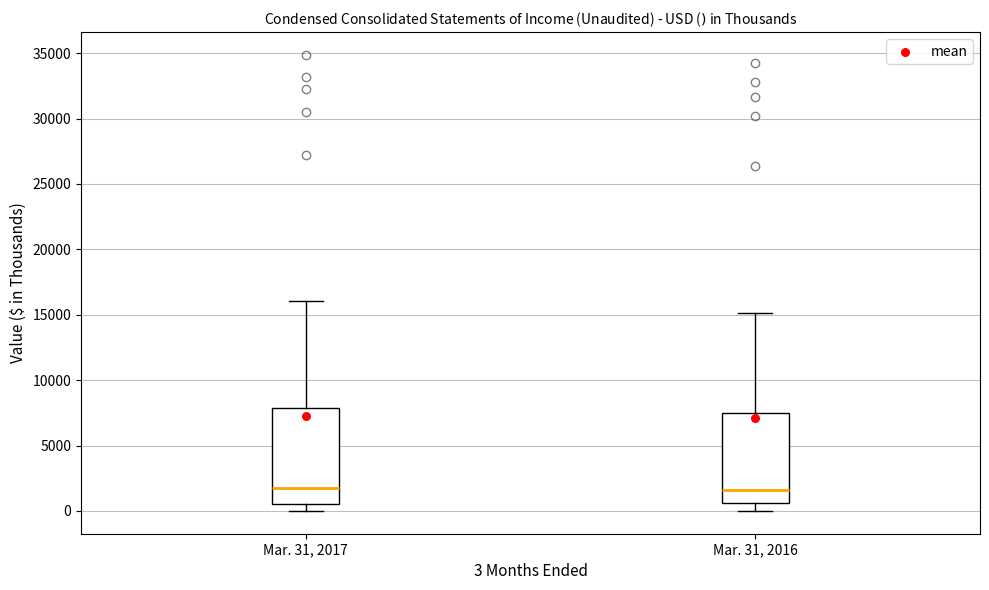

Reading left to right, transcribe this box plot: for each box, give where its median line is, the range the box spans, and where its two whiskers end, as read against the y-axis. The values are not printed on the chart, so give them approximately, as read against the axis.

Mar. 31, 2017: median 2000, box 500 to 8000, whiskers 0 to 16000
Mar. 31, 2016: median 1500, box 500 to 7500, whiskers 0 to 15000